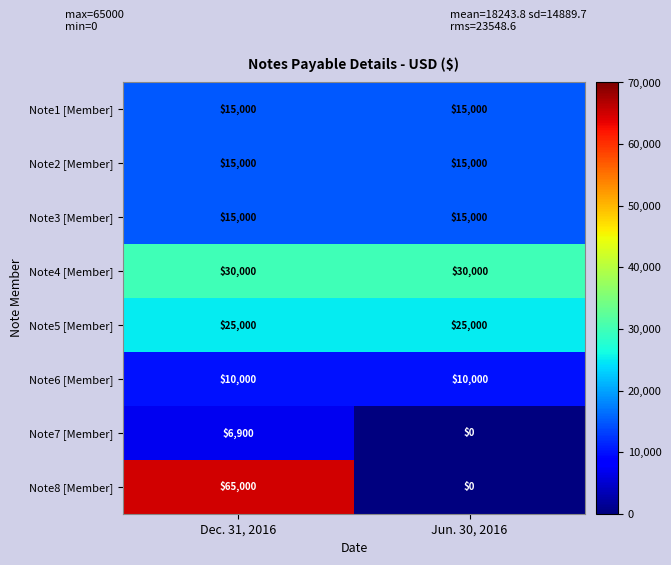

Which series has the largest range (max minus min)?

Note8 [Member]